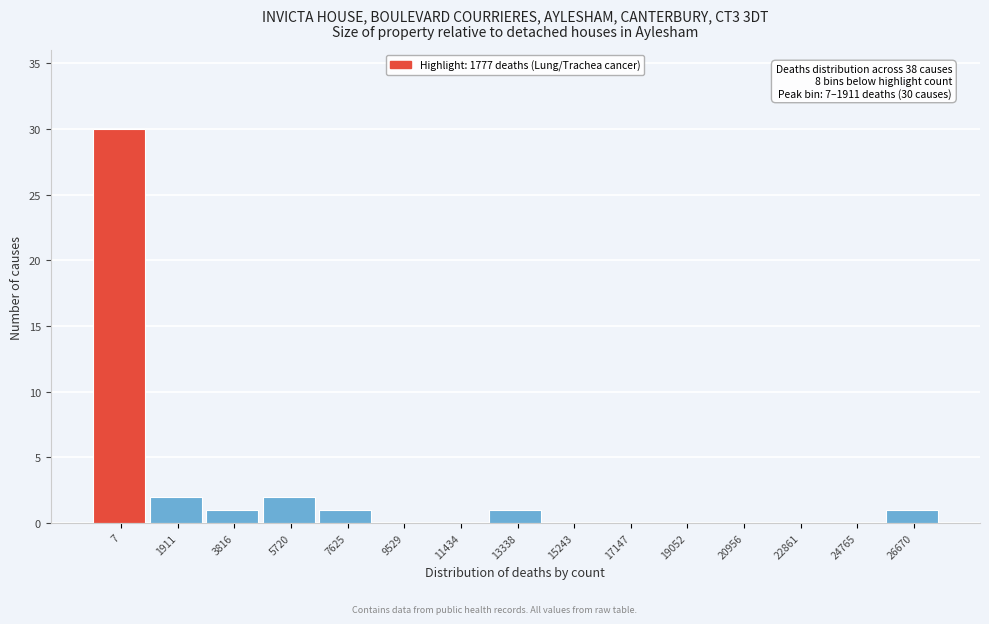

Reading left to right, transcribe all the data shown in this chart.

7=30	1911=2	3816=1	5720=2	7625=1	9529=0	11434=0	13338=1	15243=0	17147=0	19052=0	20956=0	22861=0	24765=0	26670=1